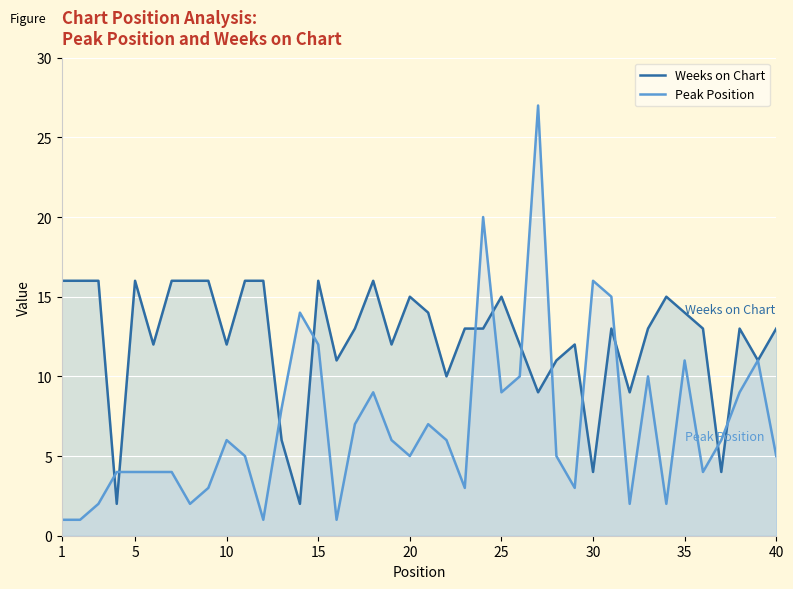

Which series has the largest total across all categories?

Weeks on Chart